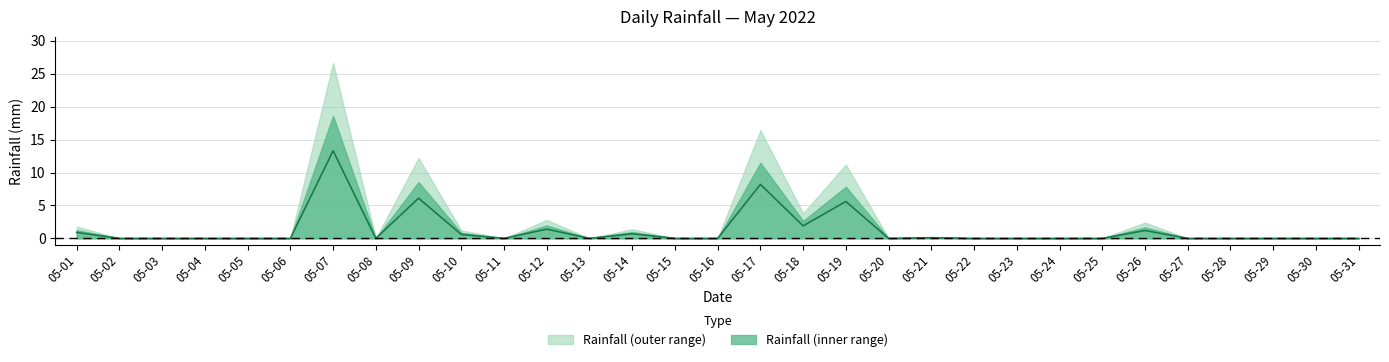

Rank the categories by value from highest to lowest.

05-07, 05-17, 05-09, 05-19, 05-18, 05-12, 05-26, 05-01, 05-14, 05-10, 05-21, 05-02, 05-03, 05-04, 05-05, 05-06, 05-08, 05-11, 05-13, 05-15, 05-16, 05-20, 05-22, 05-23, 05-24, 05-25, 05-27, 05-28, 05-29, 05-30, 05-31